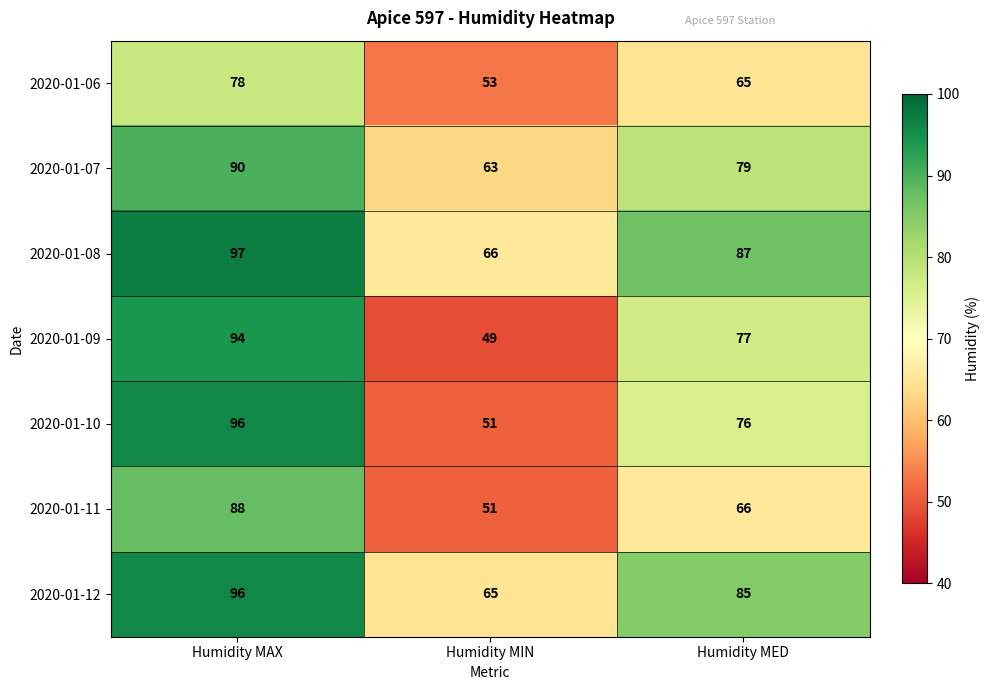

What is the difference between the highest and lowest values at Humidity MAX?

19